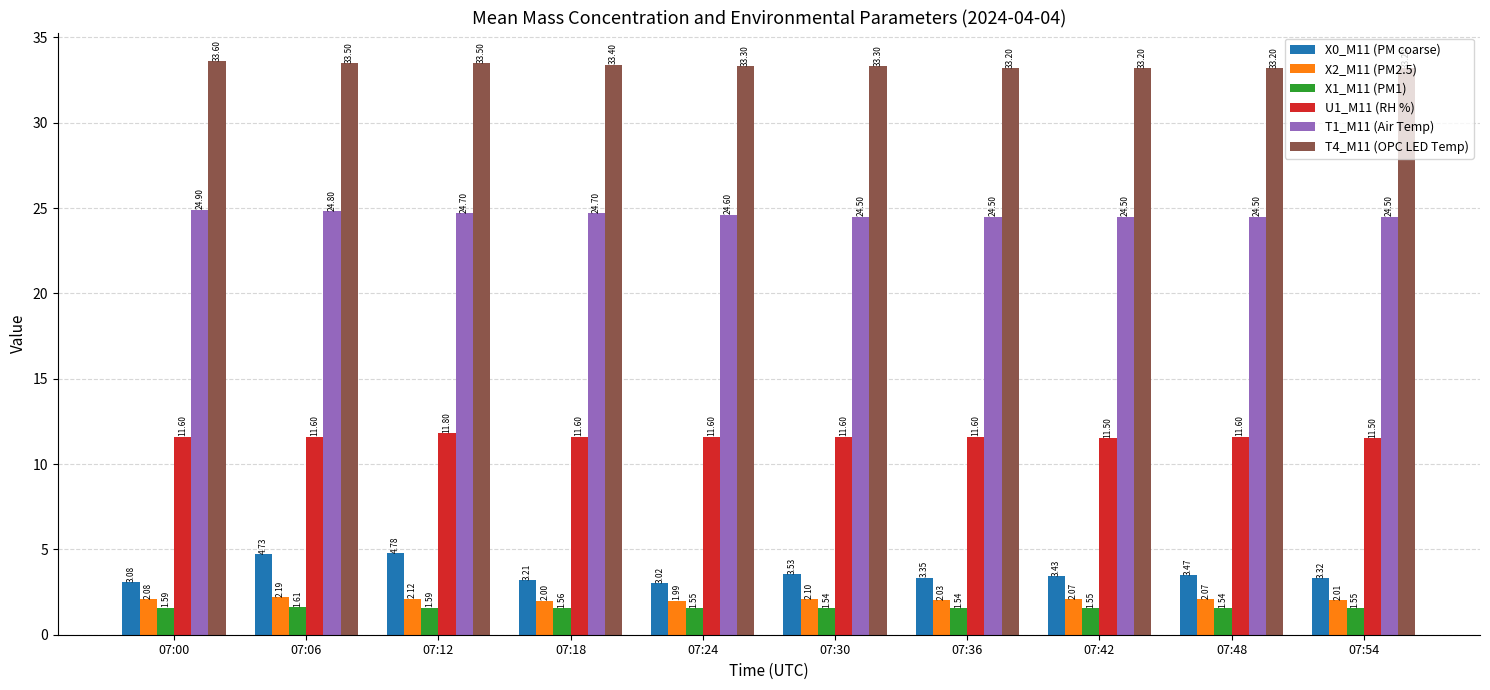

What is the sum of the T4_M11 (OPC LED Temp) values at 07:30 and 07:48?

66.5